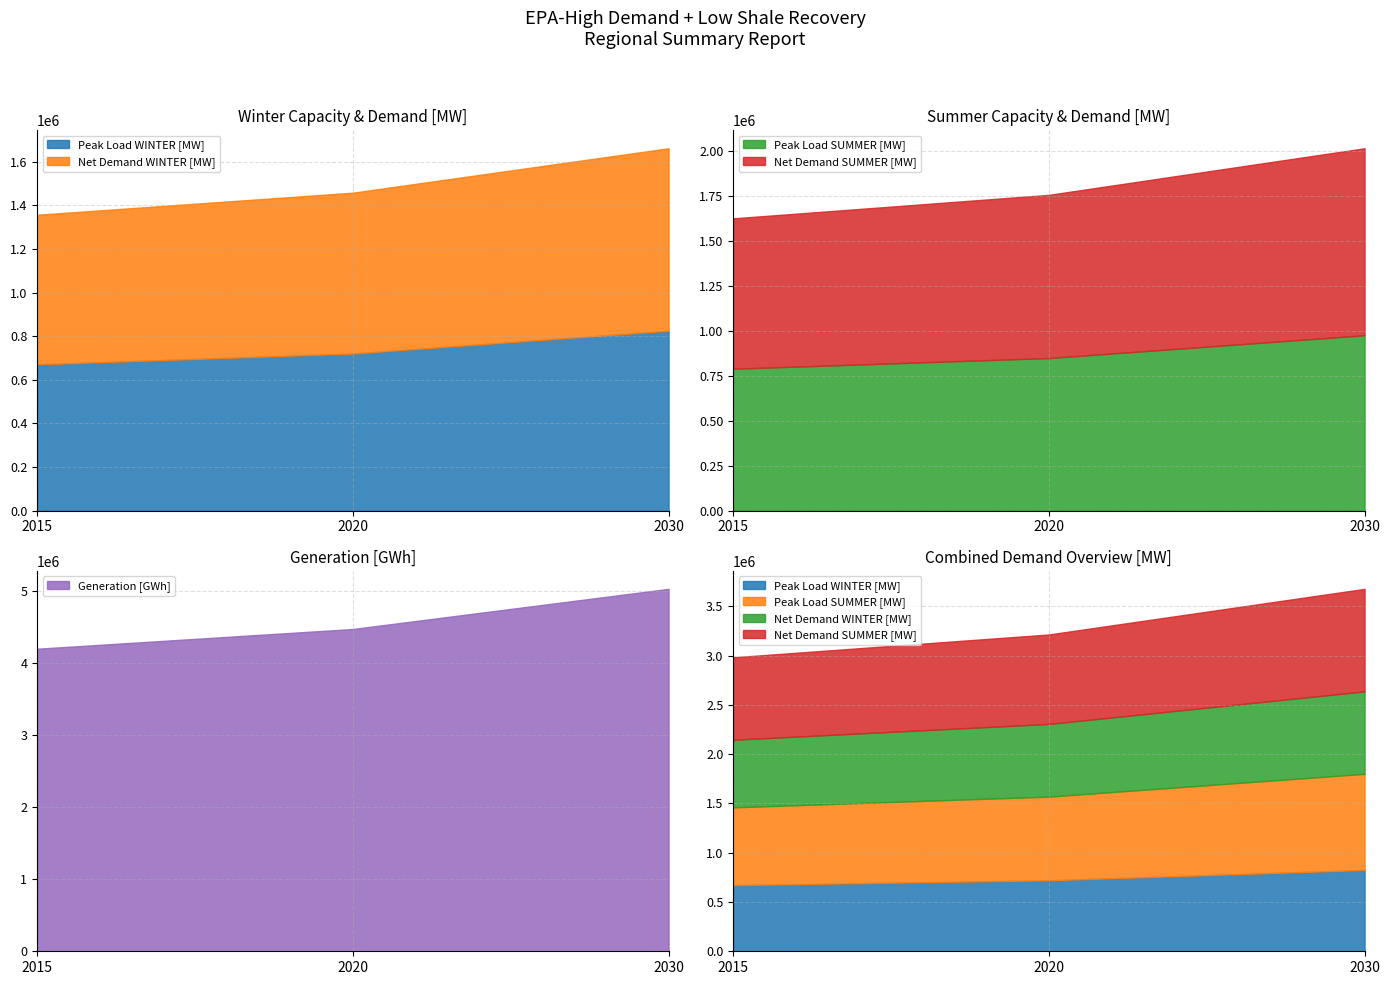

Between 2015 and 2020, which series saw the biggest shift?

Generation [GWh]